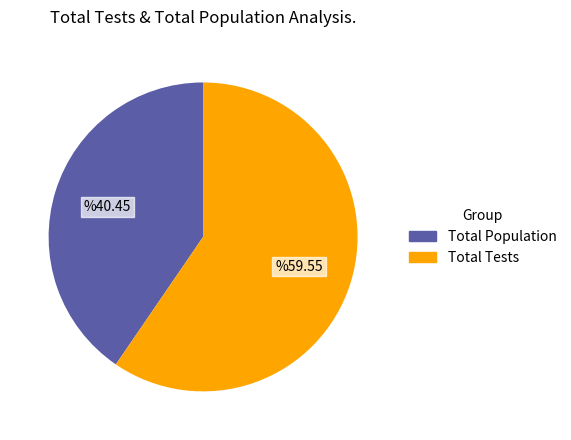

Is there any slice that represents more than half of the pie?

Yes